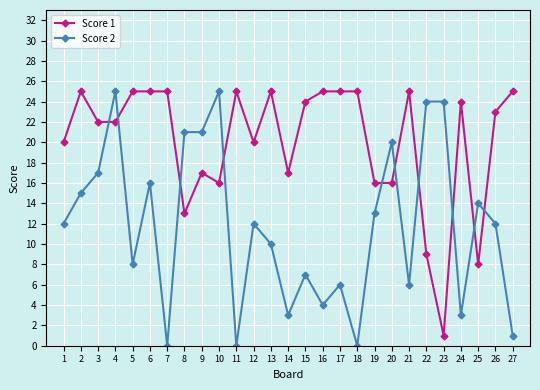

What is the maximum value shown in the chart?

25